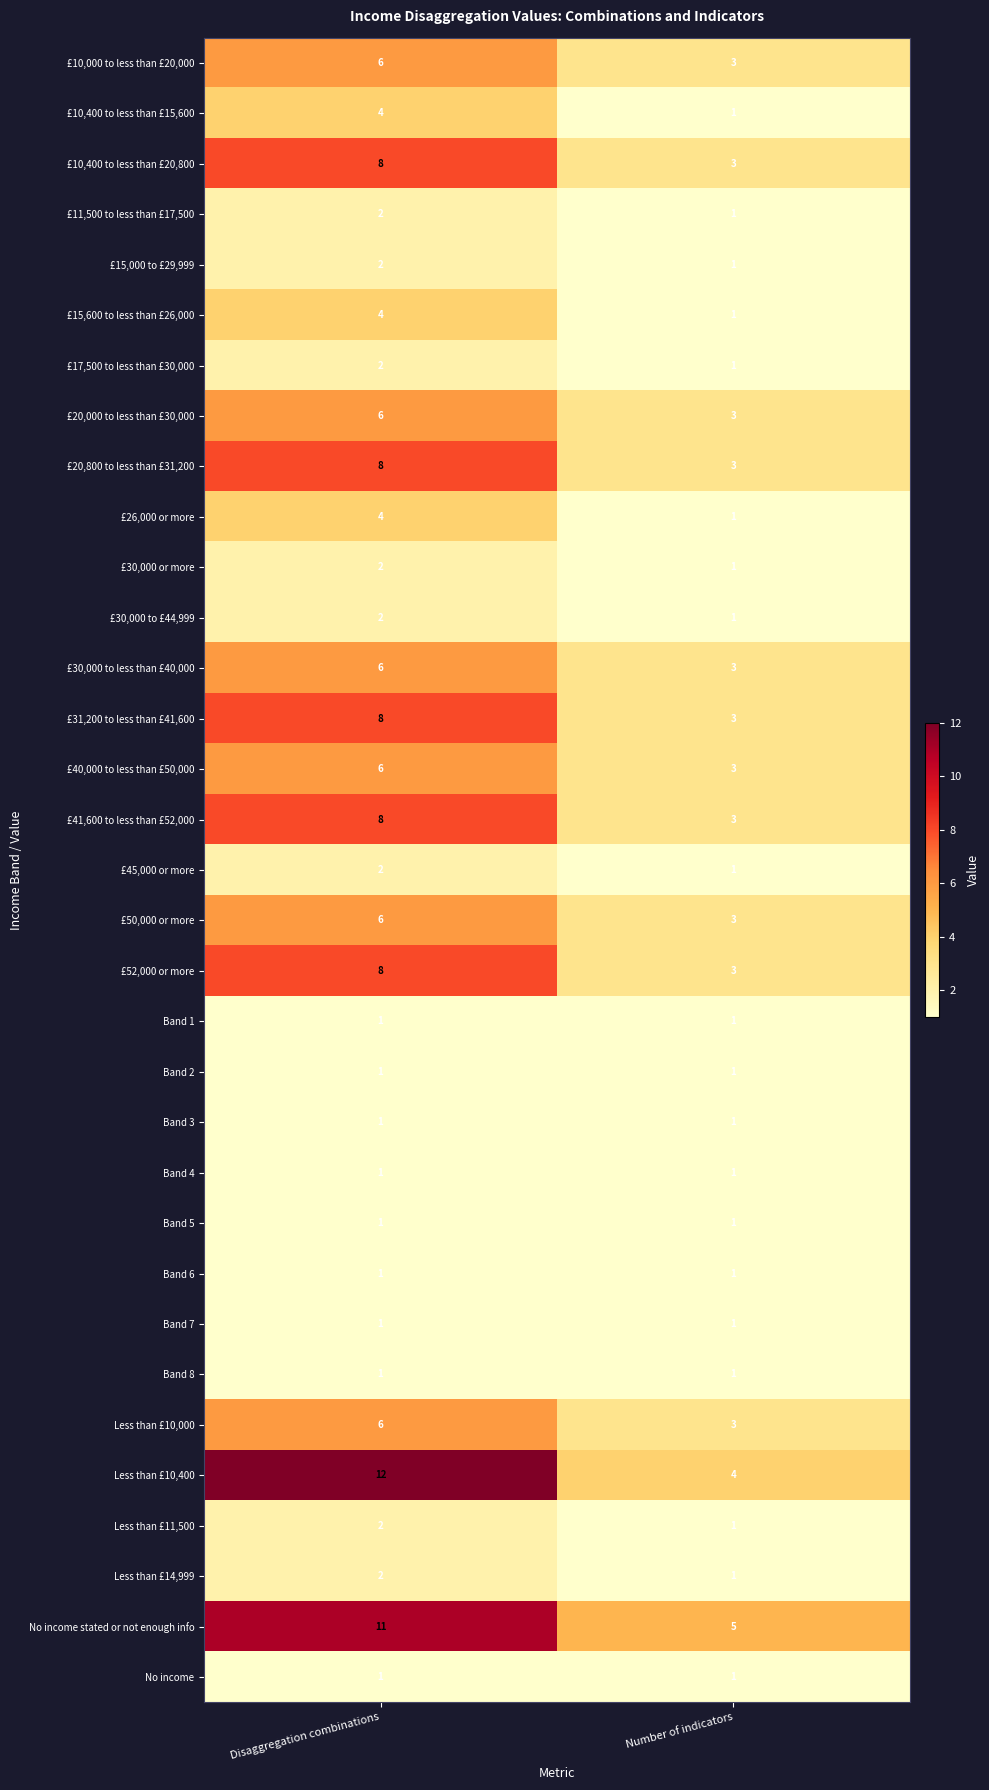

Which series changed the most between Disaggregation combinations and Number of indicators?

Less than £10,400